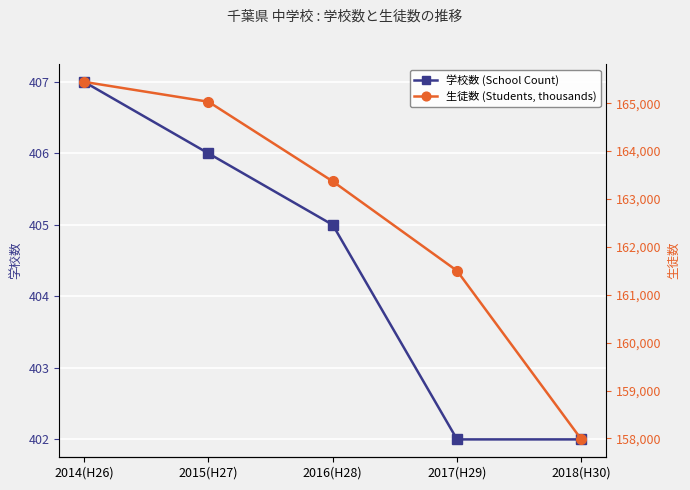

List the labels in order of 生徒数 (Students, thousands) value, largest first.

2014(H26), 2015(H27), 2016(H28), 2017(H29), 2018(H30)